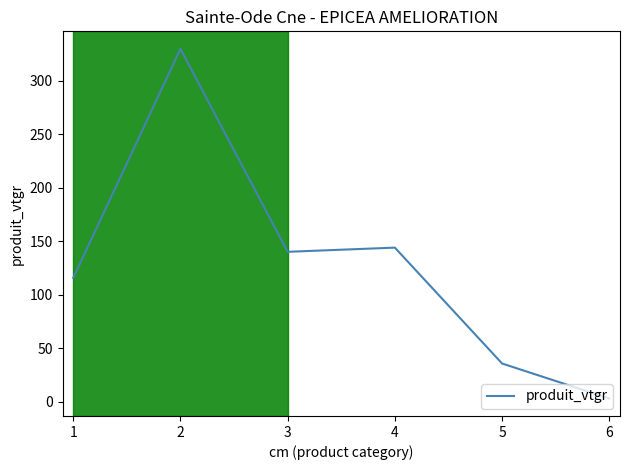

How many interior local valleys (lower than both neighbors) does the data have?

1